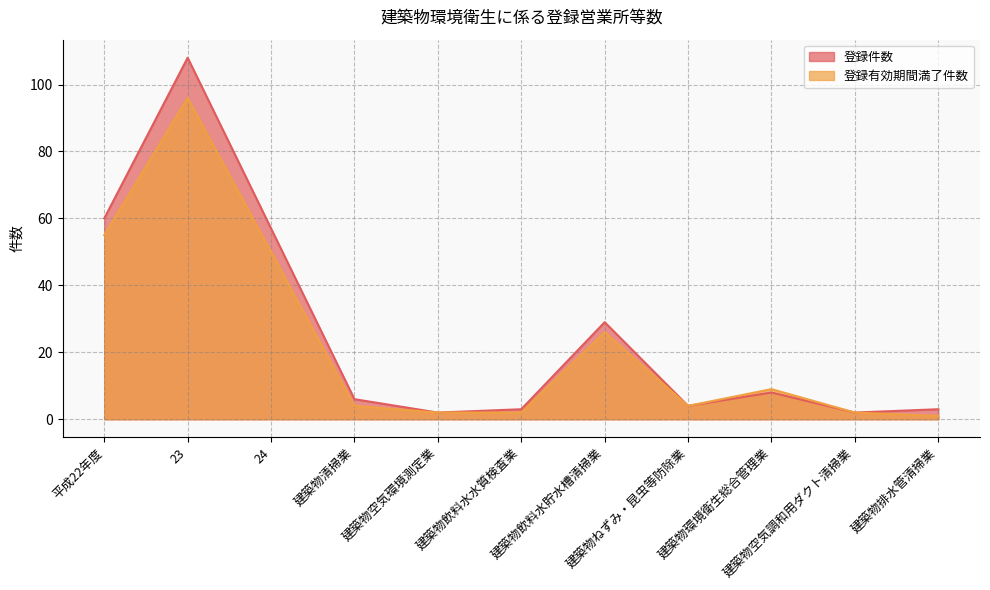

True or false: 登録有効期間満了件数 and 登録件数 cross at least once.

False